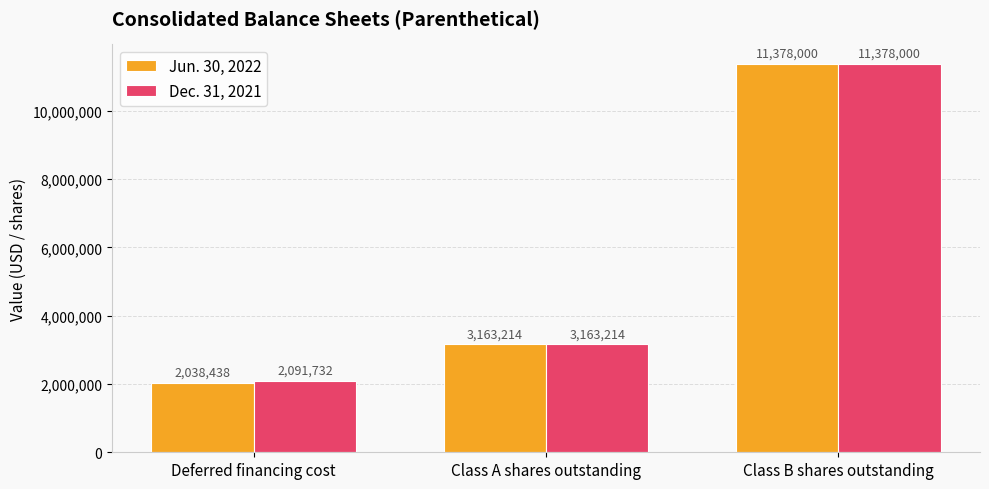

Reading left to right, list all the values displayed in this chart.

Jun. 30, 2022: Deferred financing cost=2038438	Class A shares outstanding=3163214	Class B shares outstanding=11378000
Dec. 31, 2021: Deferred financing cost=2091732	Class A shares outstanding=3163214	Class B shares outstanding=11378000